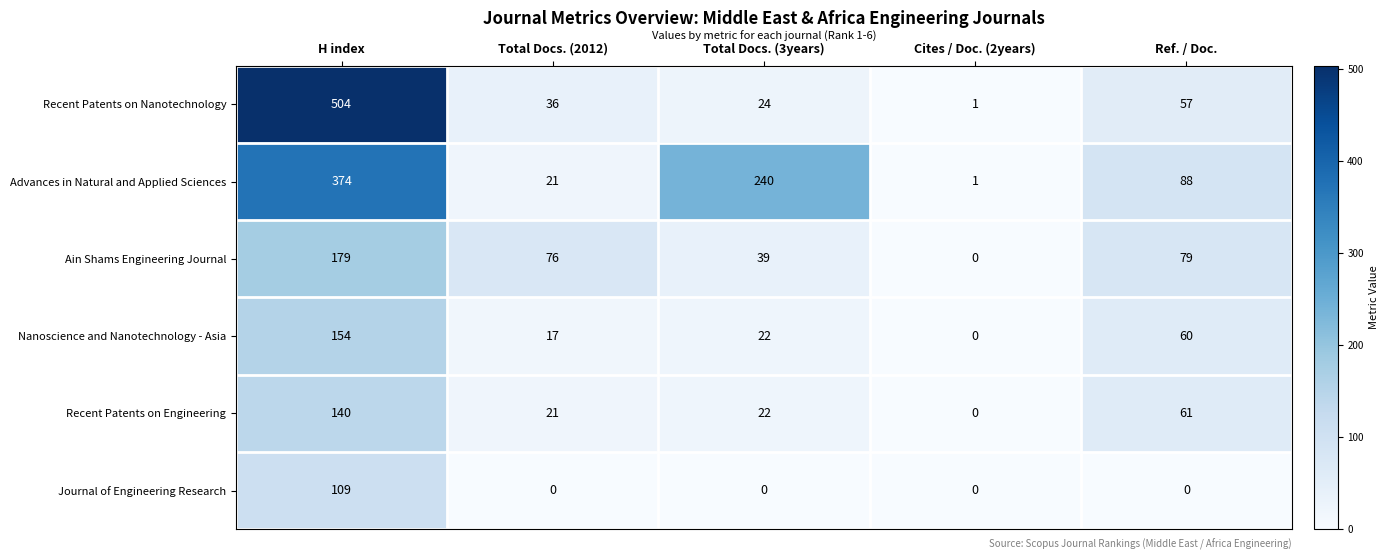

Between Total Docs. (3years) and Cites / Doc. (2years), which series saw the biggest shift?

Advances in Natural and Applied Sciences